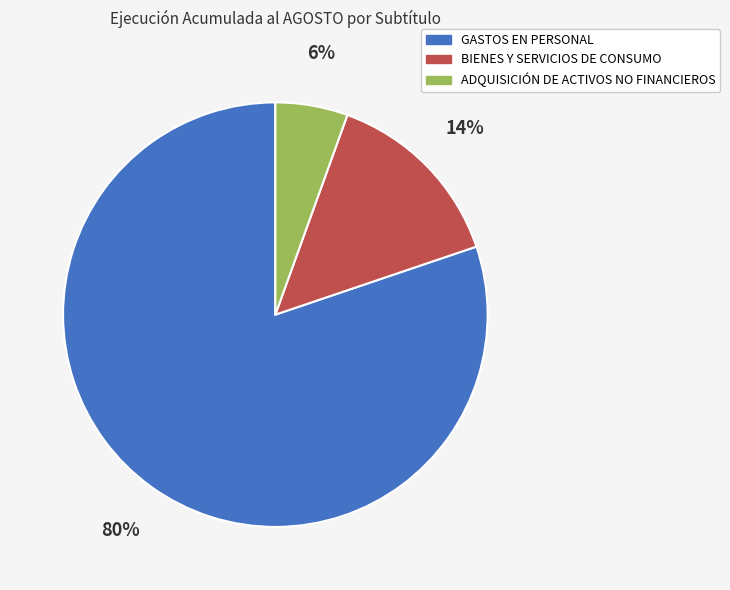

True or false: GASTOS EN PERSONAL accounts for 80% of the total.

True